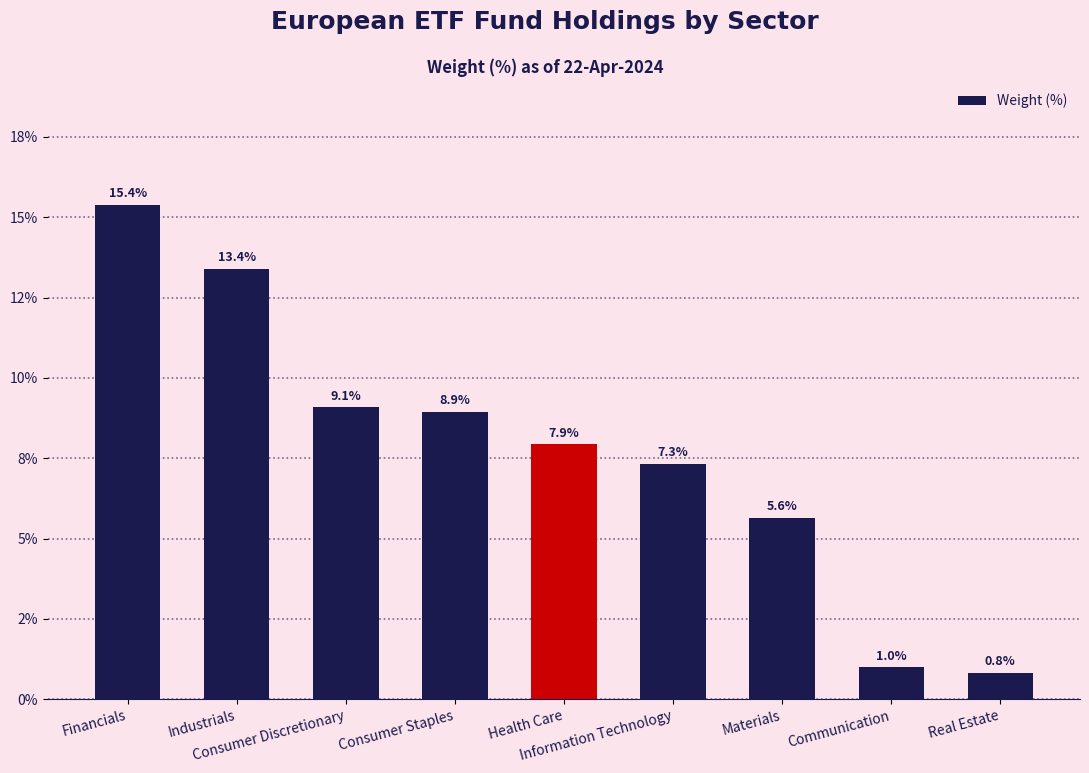

Where does the data first go above 7?

Financials